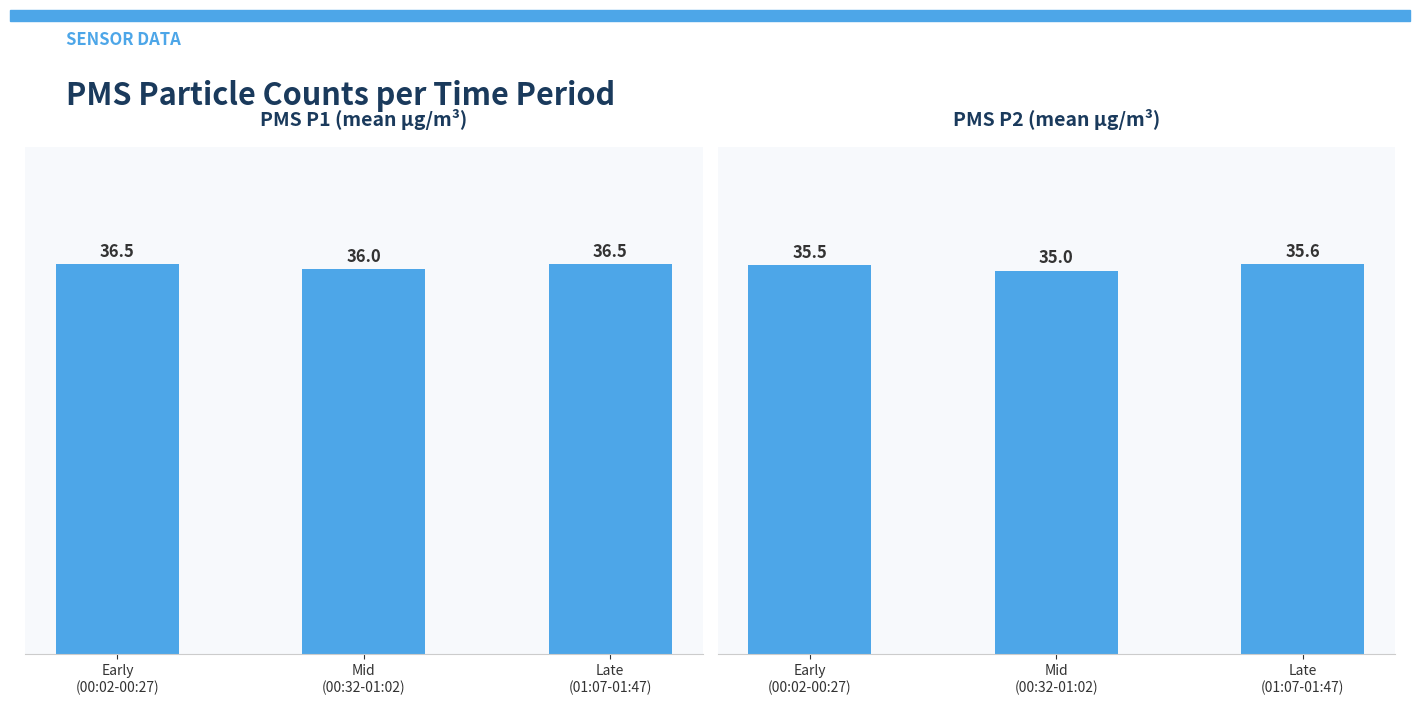

At which category is the sum across all series the highest?

Late
(01:07-01:47)